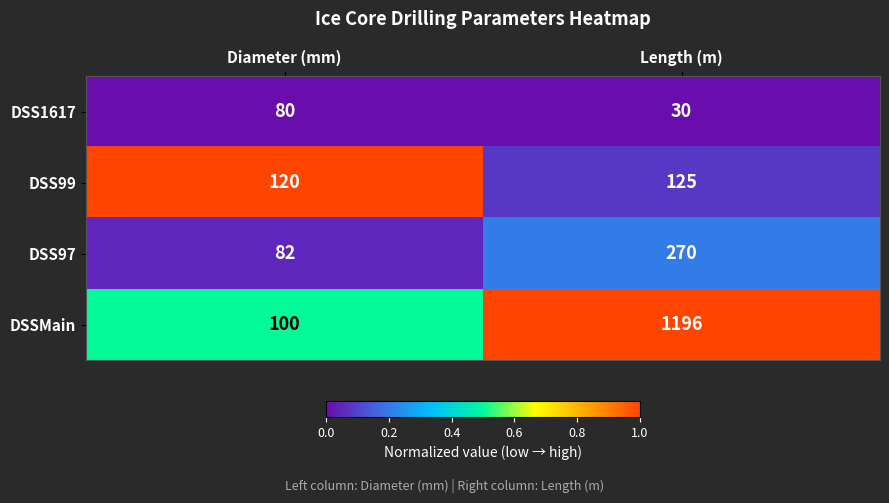

Reading left to right, transcribe all the data shown in this chart.

DSS1617: 80	30
DSS99: 120	125
DSS97: 82	270
DSSMain: 100	1196